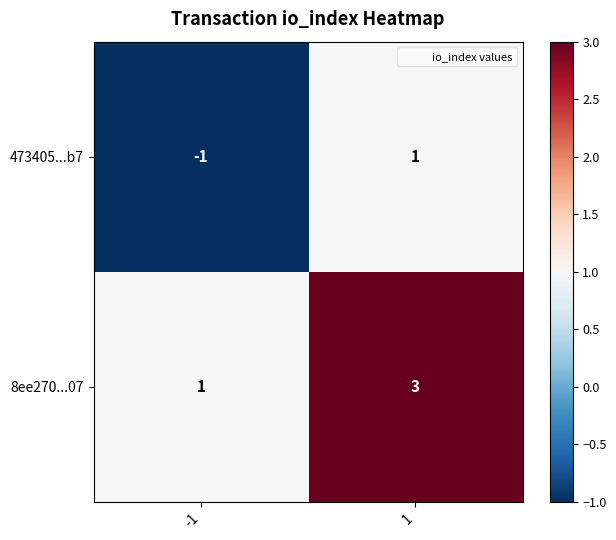

What is the maximum value for 8ee270...07?

3